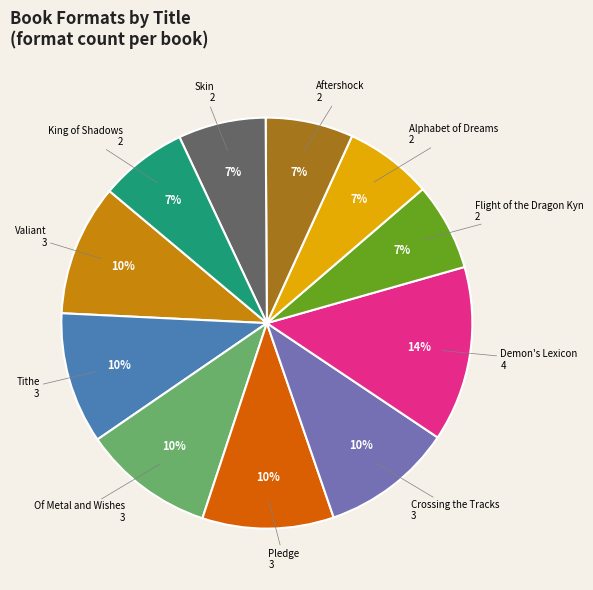

To the nearest percent, what is the difference between the largest and smallest slice percentages?

7%